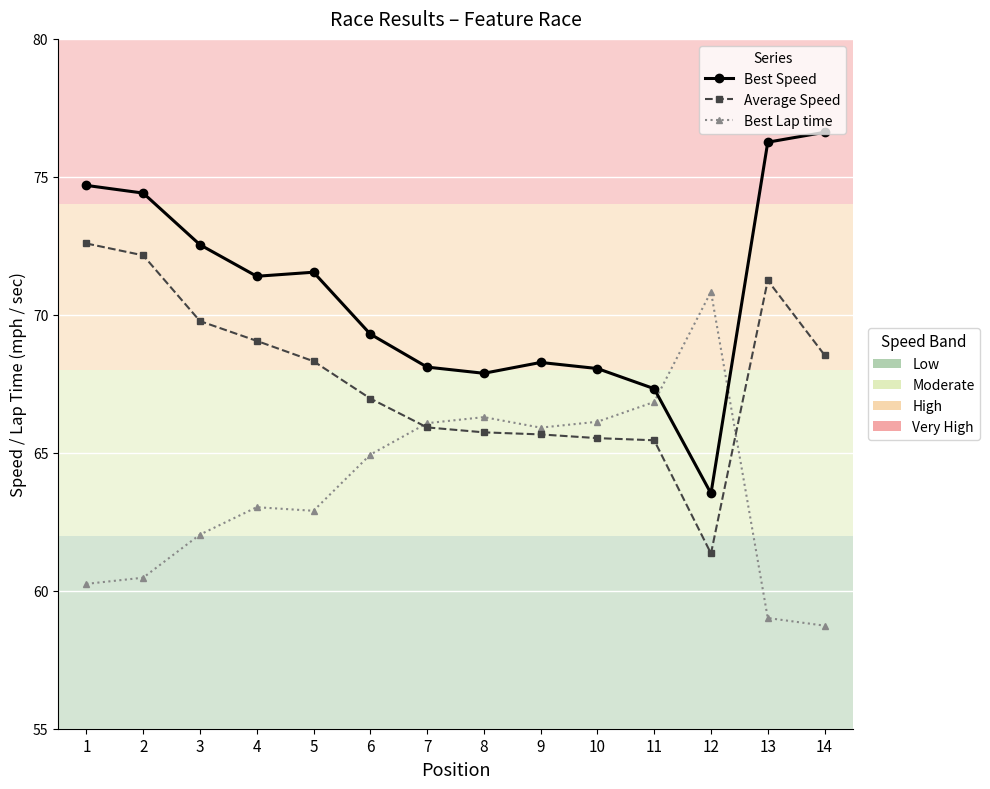

What is the total value across all series at 3?

204.3